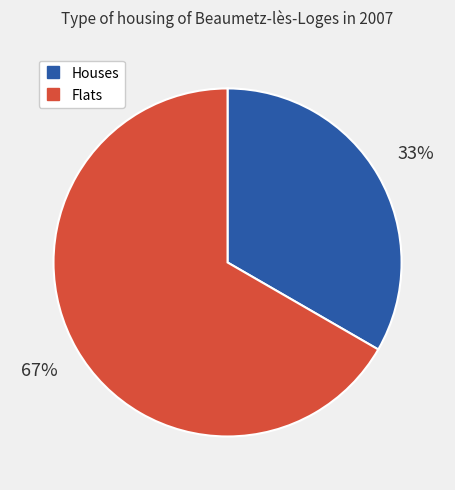

To the nearest percent, what is the average slice percentage?

50%